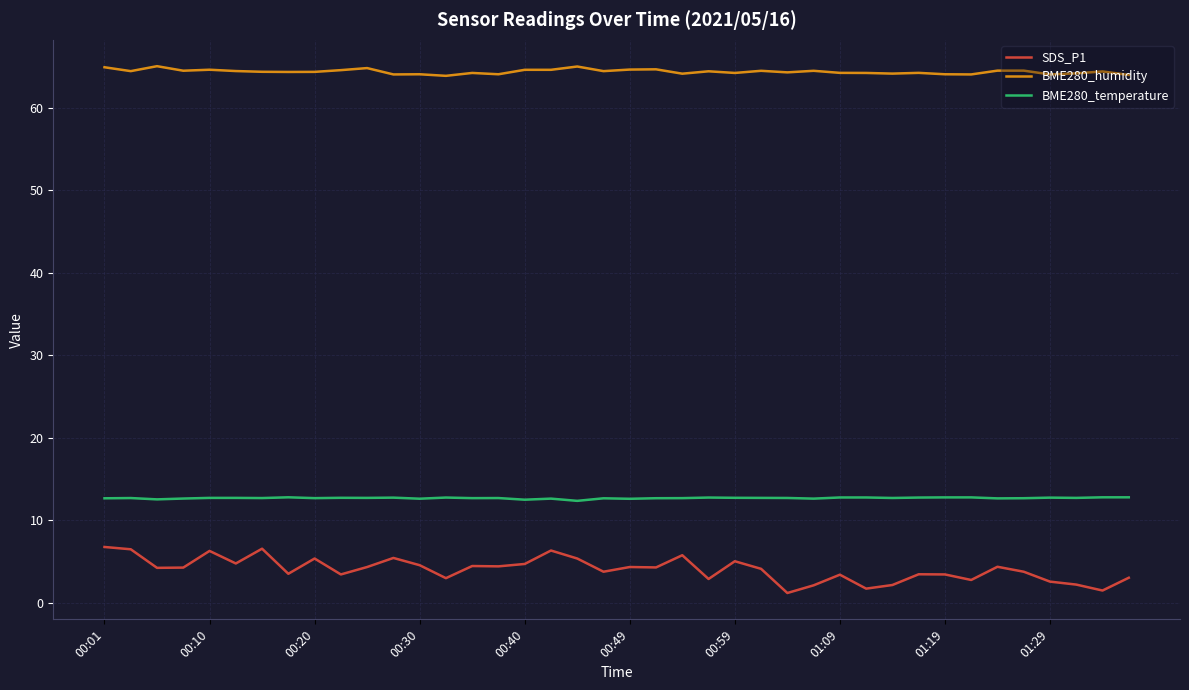

List the series in order of their peak value, lowest first.

SDS_P1, BME280_temperature, BME280_humidity